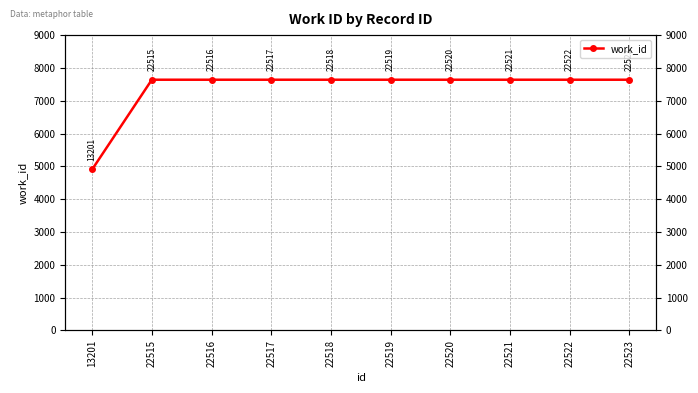

Between 22523 and 22518, which is larger?

22523